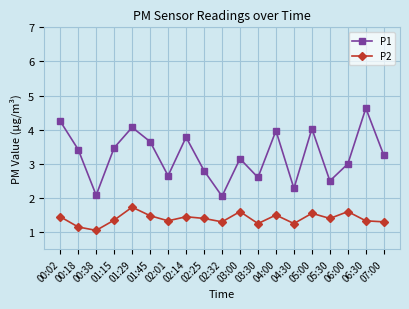

Is the value of P2 at 00:02 greater than the value of P1 at 05:00?

No